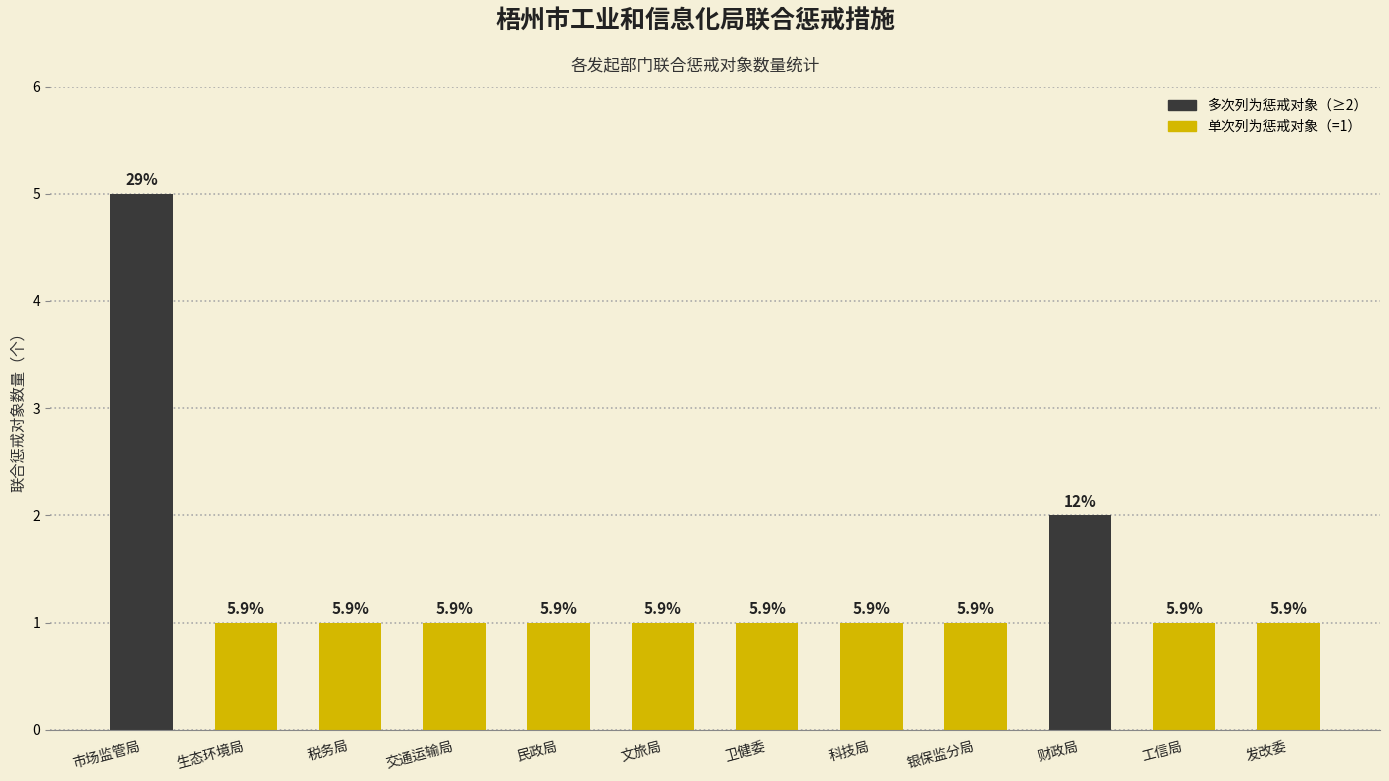

What is the maximum value shown in the chart?

5